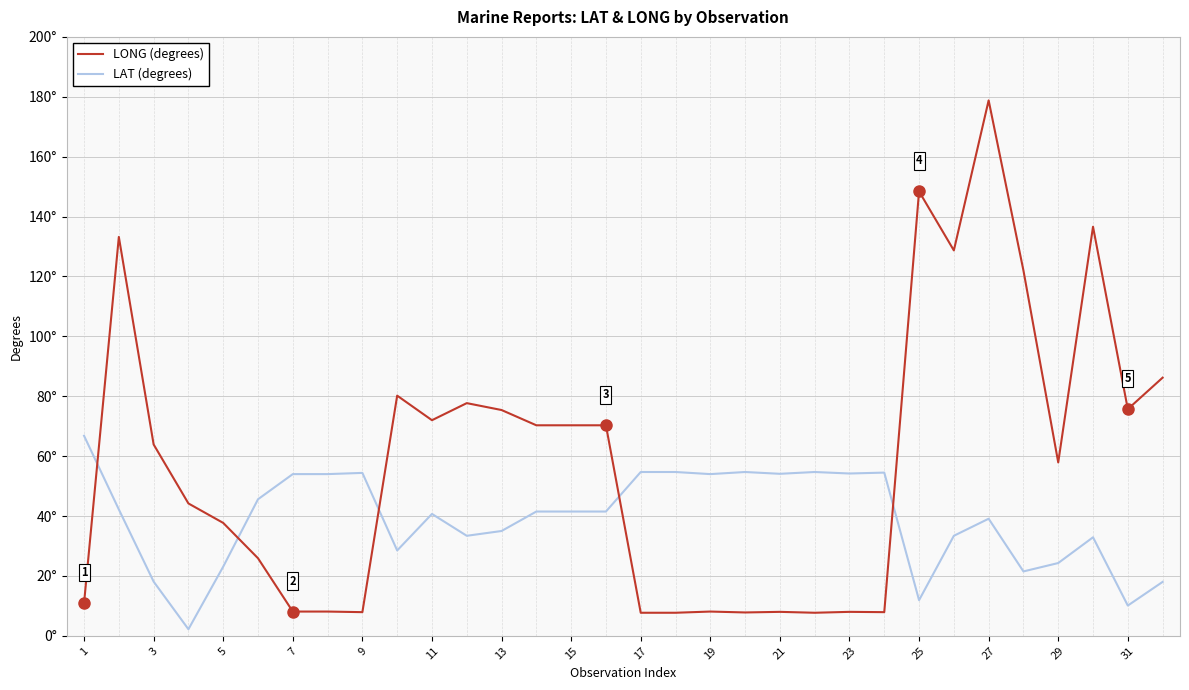

How many interior local valleys does the LAT (degrees) series have?

9